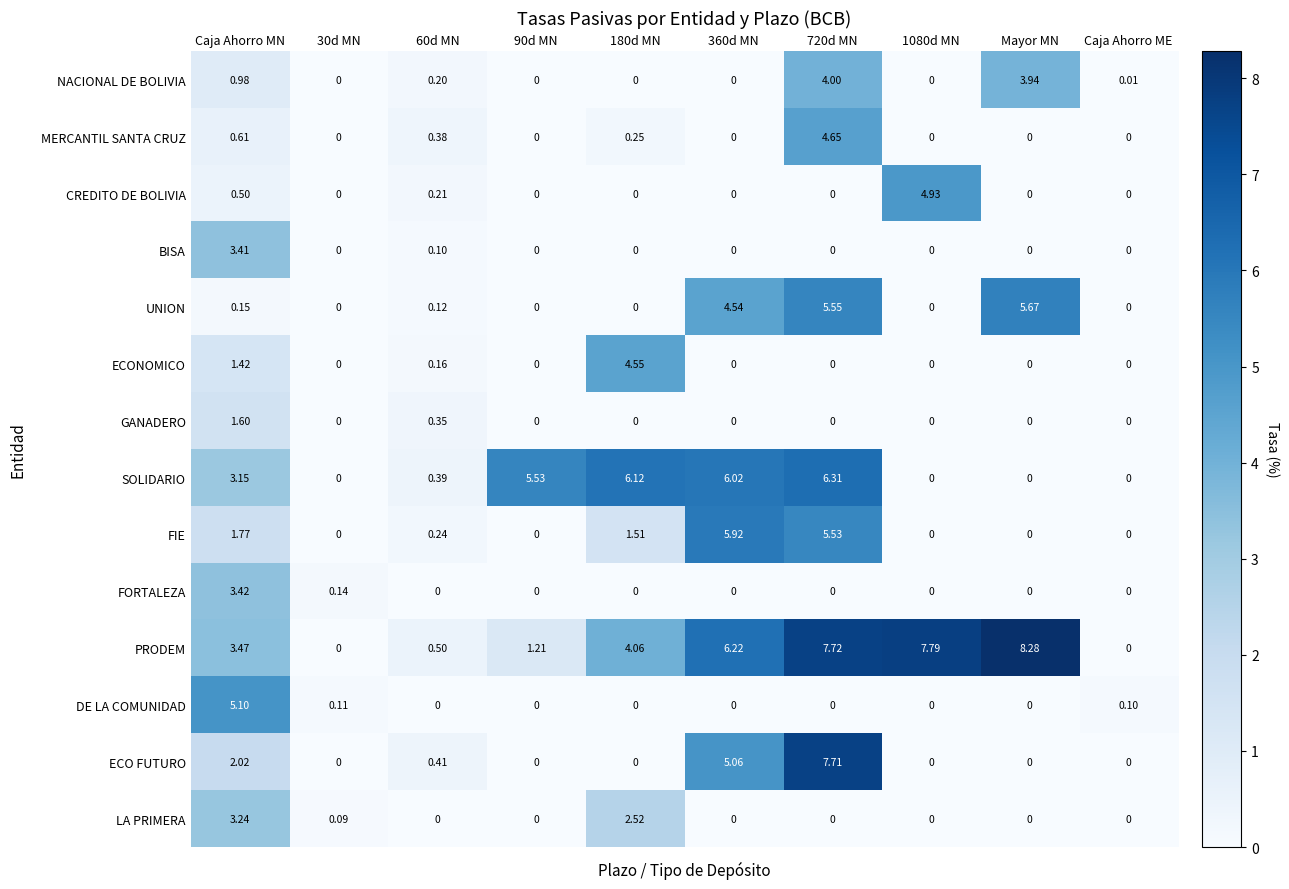

Is the value of FORTALEZA at 90d MN greater than the value of FIE at 60d MN?

No